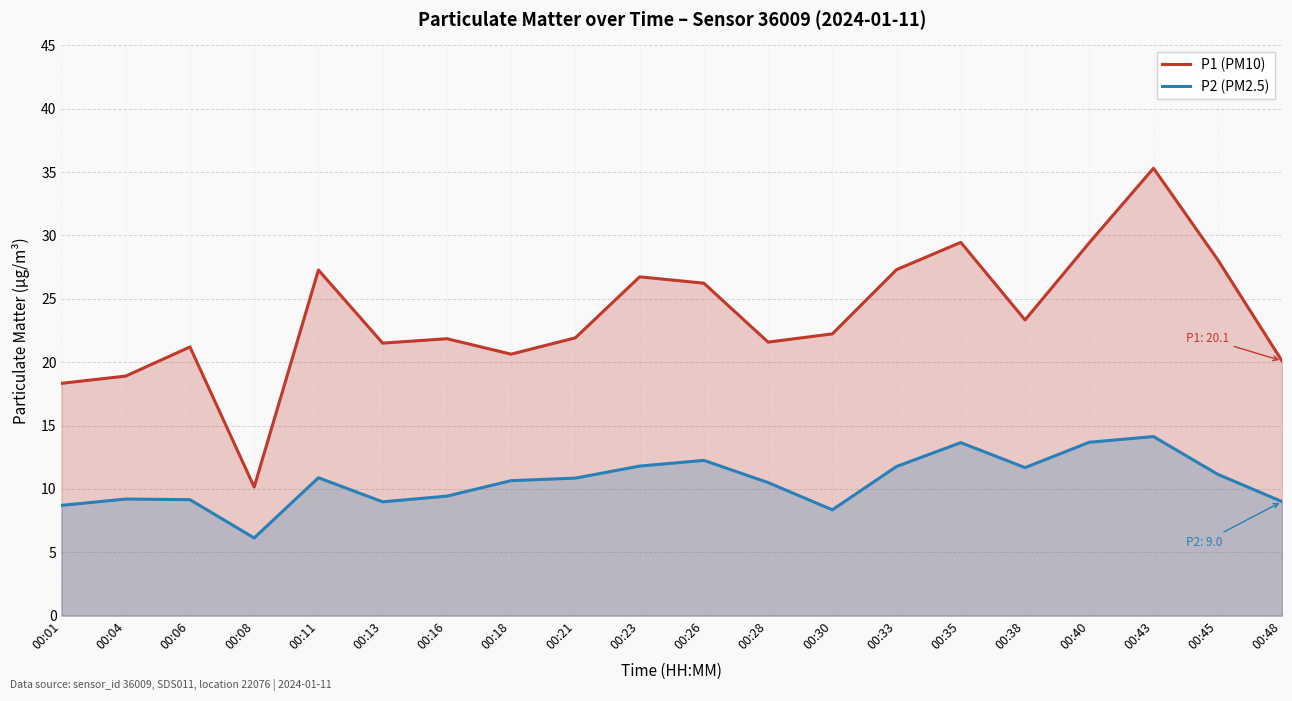

What is the approximate value of P1 (PM10) at 00:08?

10.2